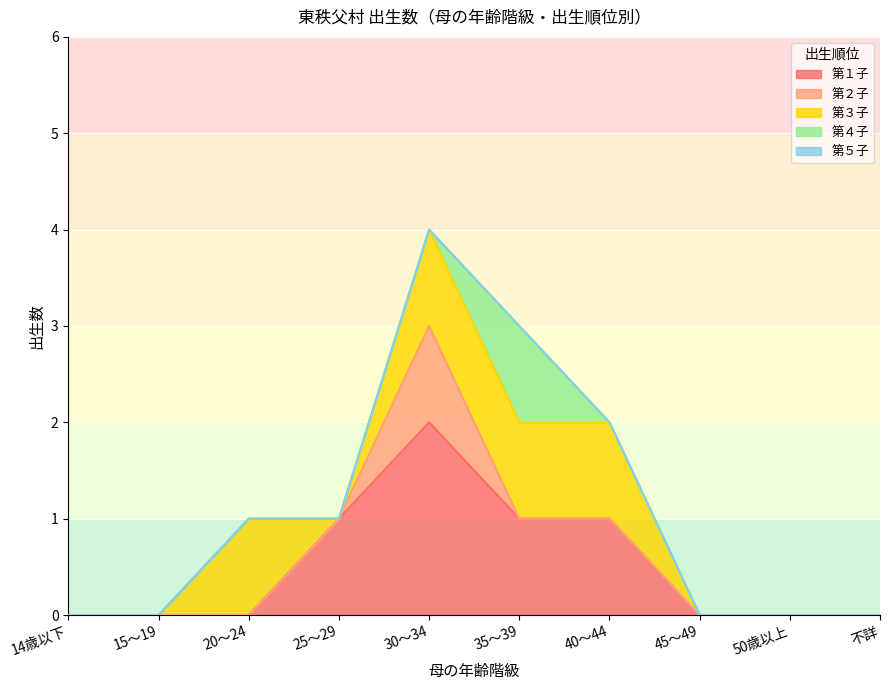

What are all the series names shown in the legend?

第１子, 第２子, 第３子, 第４子, 第５子